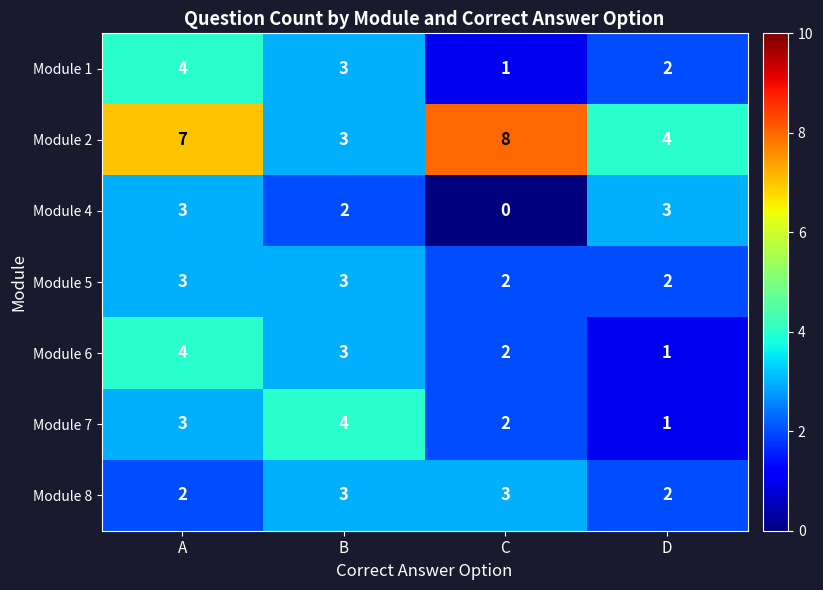

Count the Module 4 values in the range 2 to 3.

3